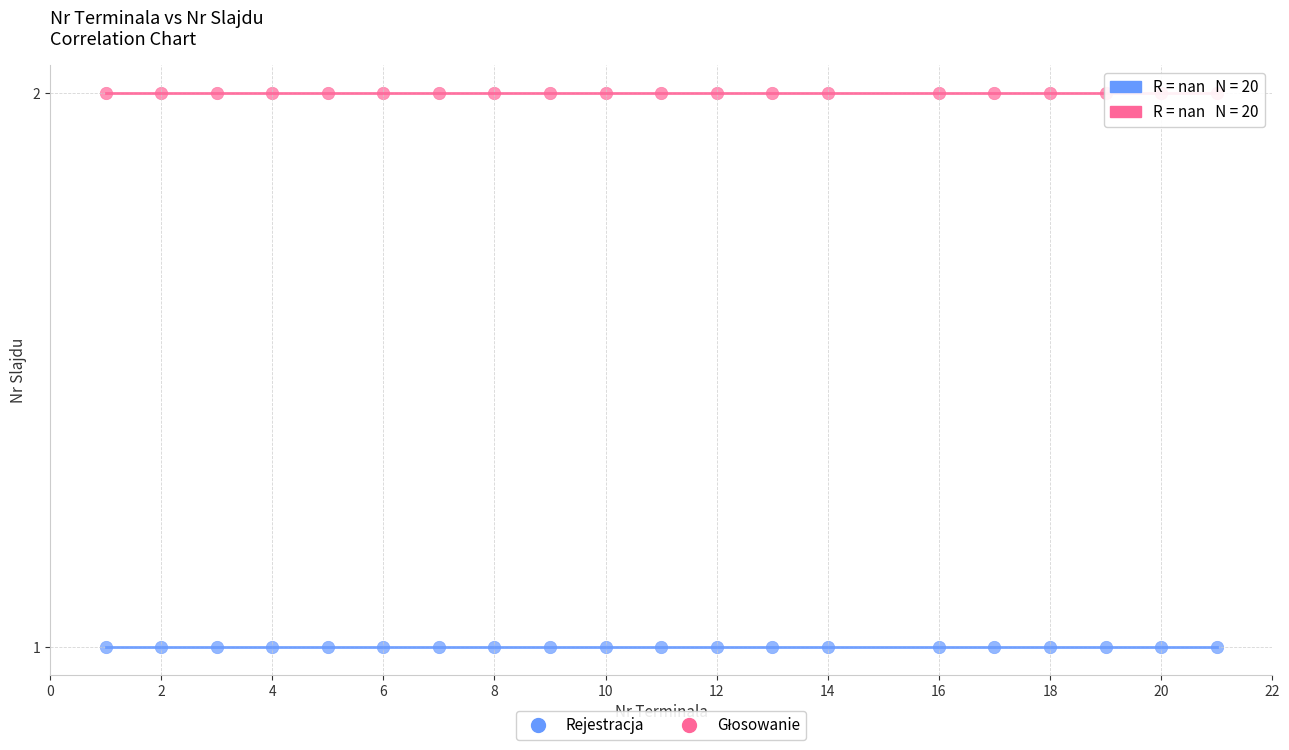

Which series contains the lowest Y value?

Rejestracja